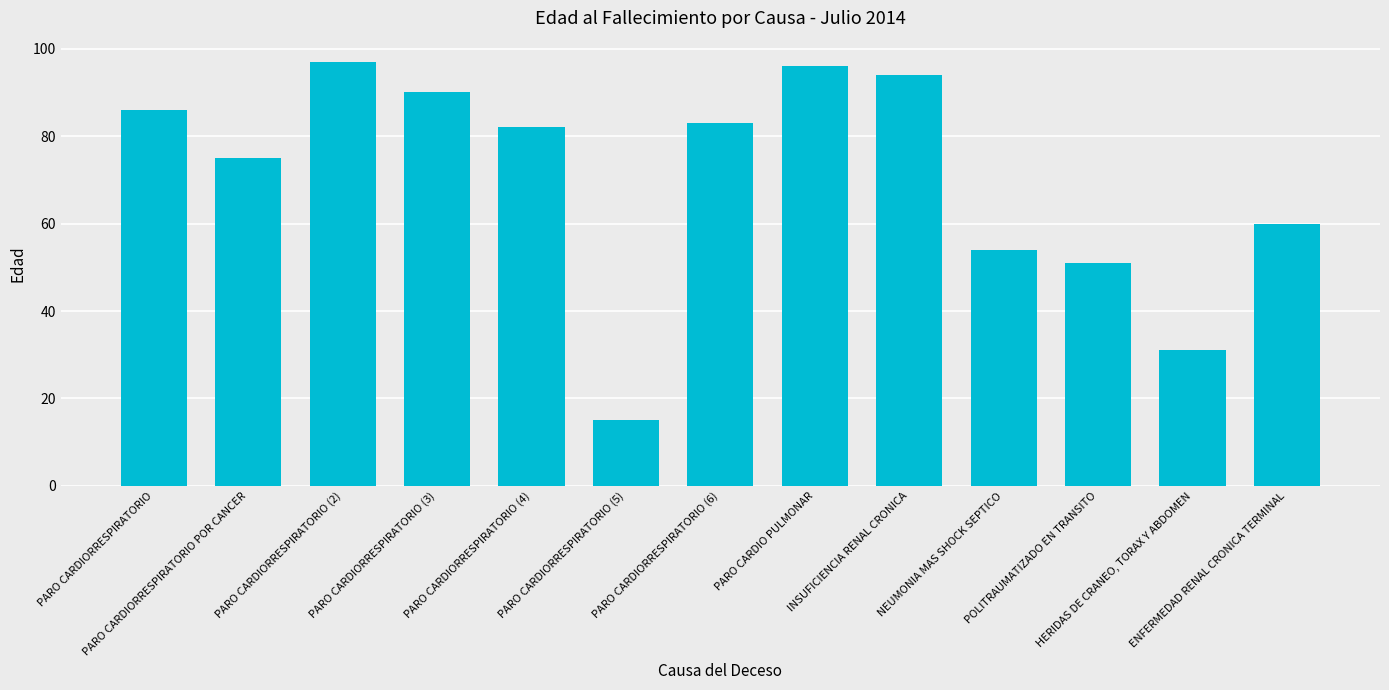

Read the value at INSUFICIENCIA RENAL CRONICA, to the nearest 10.

90